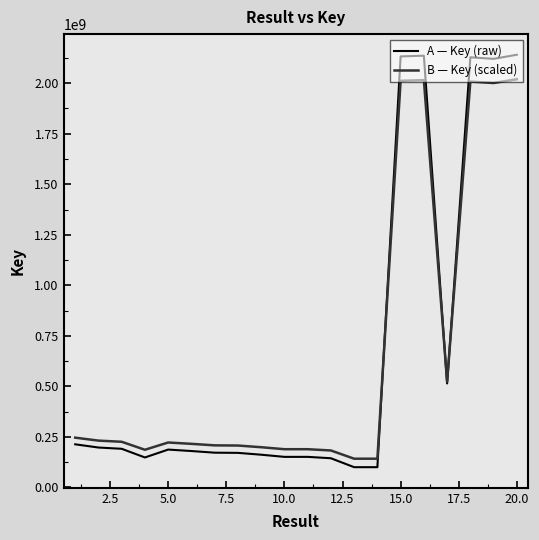

What are all the series names shown in the legend?

A — Key (raw), B — Key (scaled)